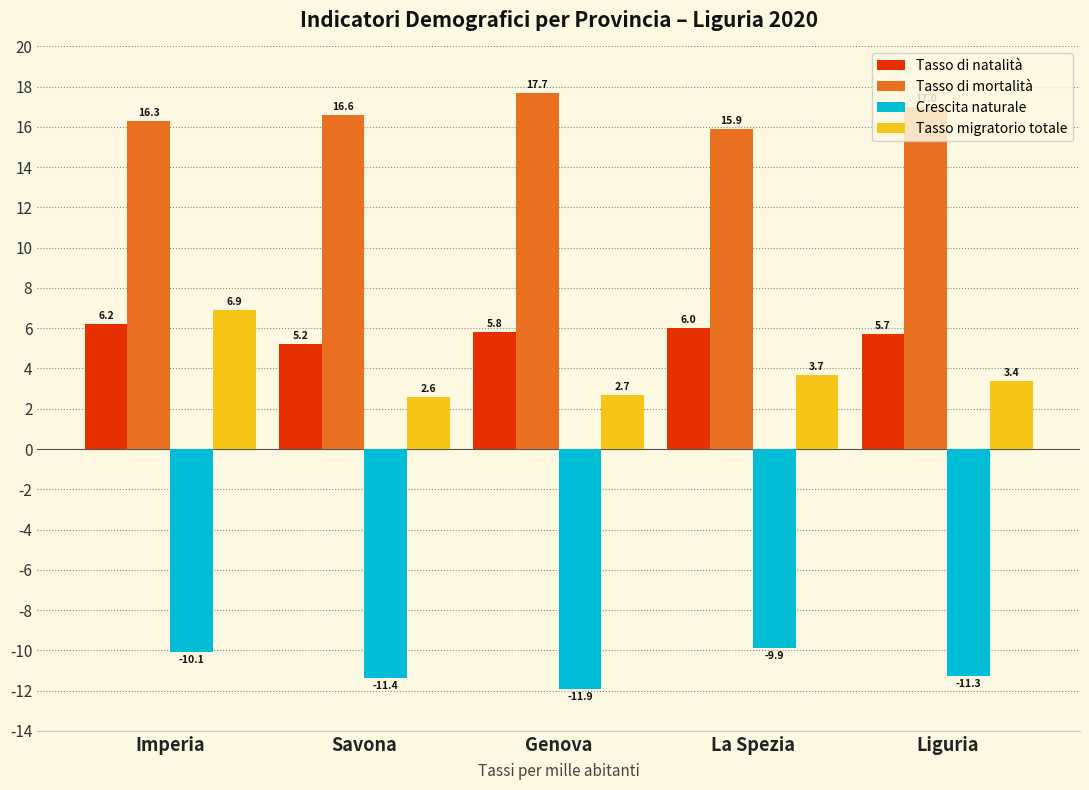

At how many categories does at least one series exceed 0?

5